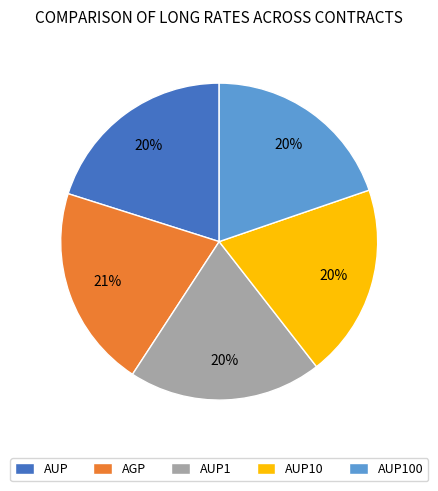

How many slices are in this pie chart?

5